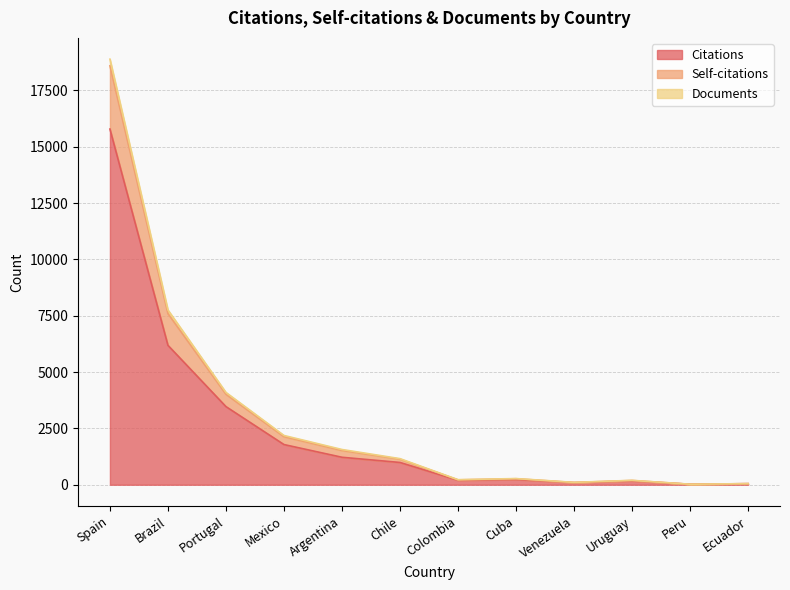

Where is the first local maximum for Self-citations?

Cuba